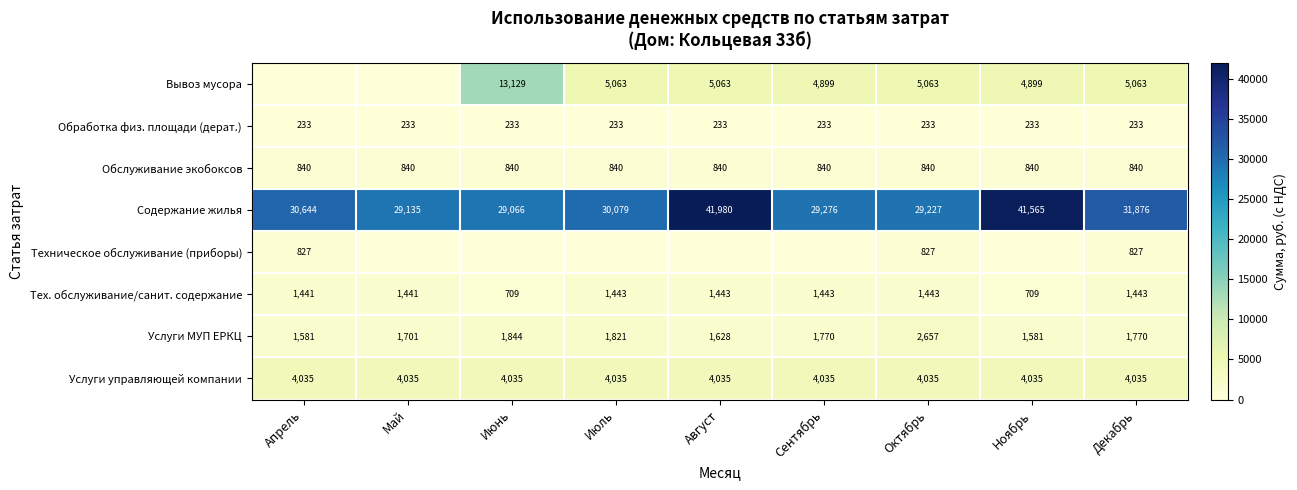

What is the total value across all series at Октябрь?

44325